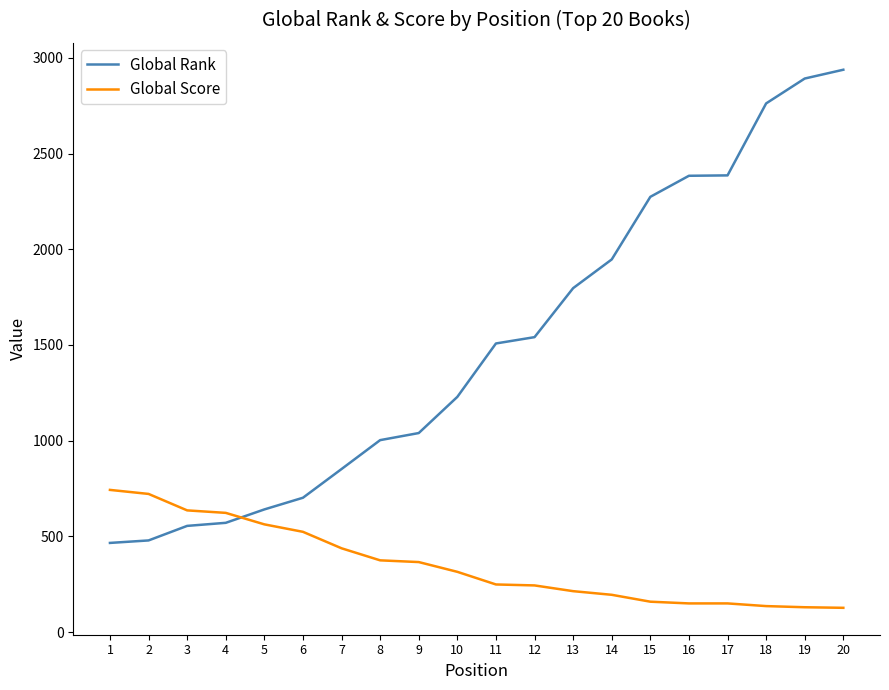

Which series ends up on top after the final intersection of Global Score and Global Rank?

Global Rank